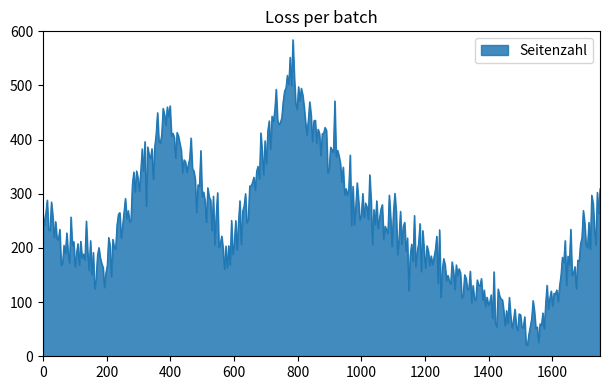

What is the smallest value displayed?

21.3